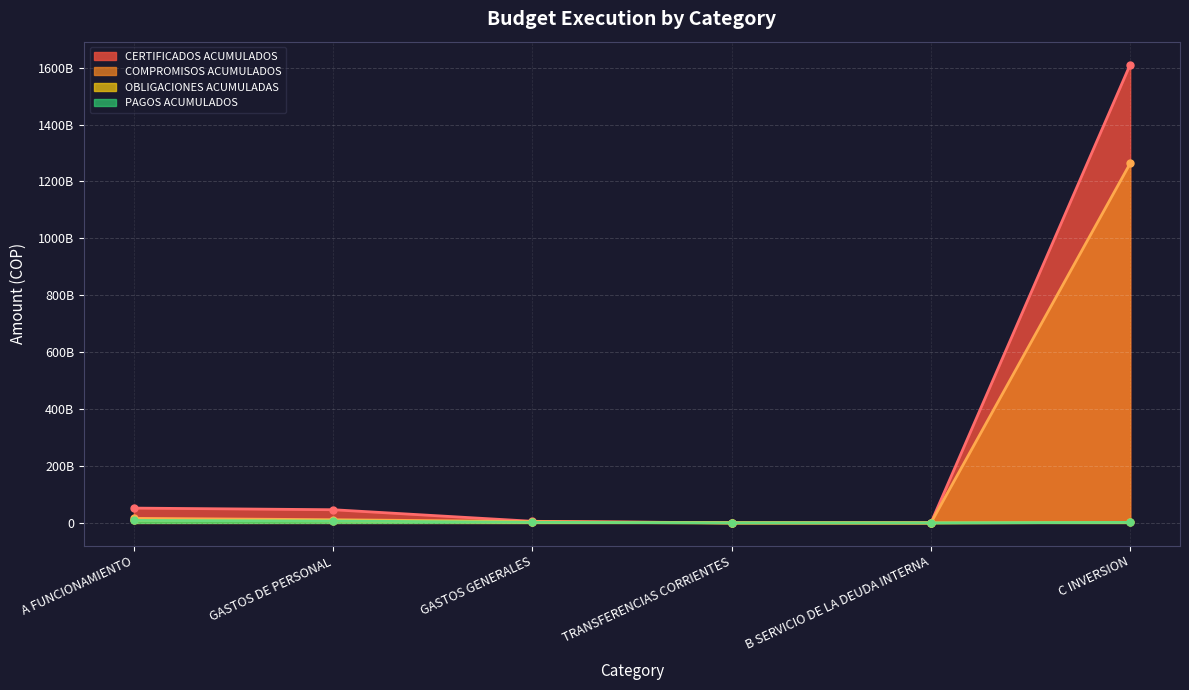

Reading left to right, extract all data points from this chart.

CERTIFICADOS ACUMULADOS: A FUNCIONAMIENTO=52003638193.7	GASTOS DE PERSONAL=46275253553.0	GASTOS GENERALES=5586251772.7	TRANSFERENCIAS CORRIENTES=142132868.0	B SERVICIO DE LA DEUDA INTERNA=0.0	C INVERSION=1610715770722.8
COMPROMISOS ACUMULADOS: A FUNCIONAMIENTO=15902427475.7	GASTOS DE PERSONAL=11148982386.0	GASTOS GENERALES=4611312221.7	TRANSFERENCIAS CORRIENTES=142132868.0	B SERVICIO DE LA DEUDA INTERNA=0.0	C INVERSION=1263434499770.1
OBLIGACIONES ACUMULADAS: A FUNCIONAMIENTO=9474060193.1	GASTOS DE PERSONAL=7240364390.0	GASTOS GENERALES=2091562935.1	TRANSFERENCIAS CORRIENTES=142132868.0	B SERVICIO DE LA DEUDA INTERNA=0.0	C INVERSION=1763862042.0
PAGOS ACUMULADOS: A FUNCIONAMIENTO=8761783593.1	GASTOS DE PERSONAL=6548087790.0	GASTOS GENERALES=2091562935.1	TRANSFERENCIAS CORRIENTES=122132868.0	B SERVICIO DE LA DEUDA INTERNA=0.0	C INVERSION=1763862042.0